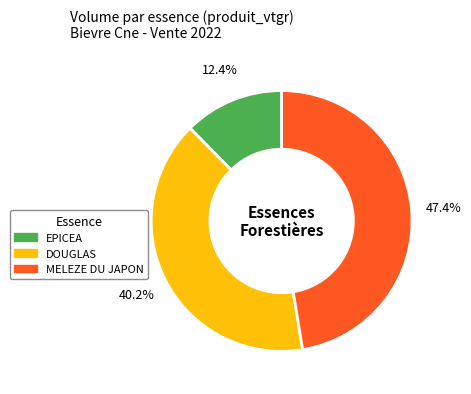

Rank the categories by value from lowest to highest.

EPICEA, DOUGLAS, MELEZE DU JAPON